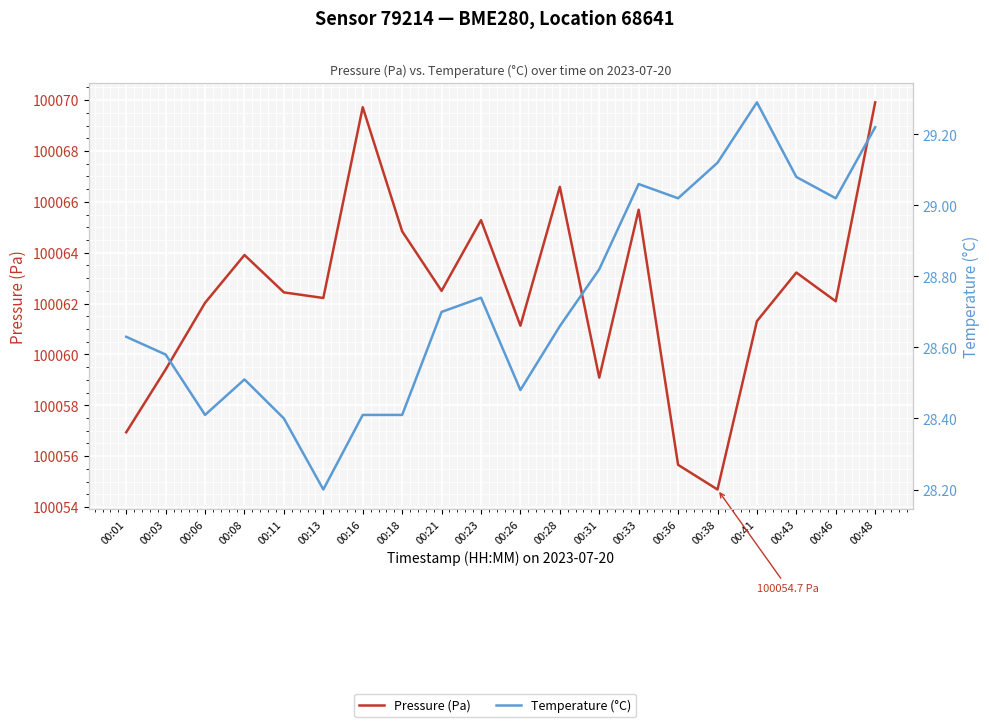

What is the sum of all Pressure (Pa) values?

2001248.7